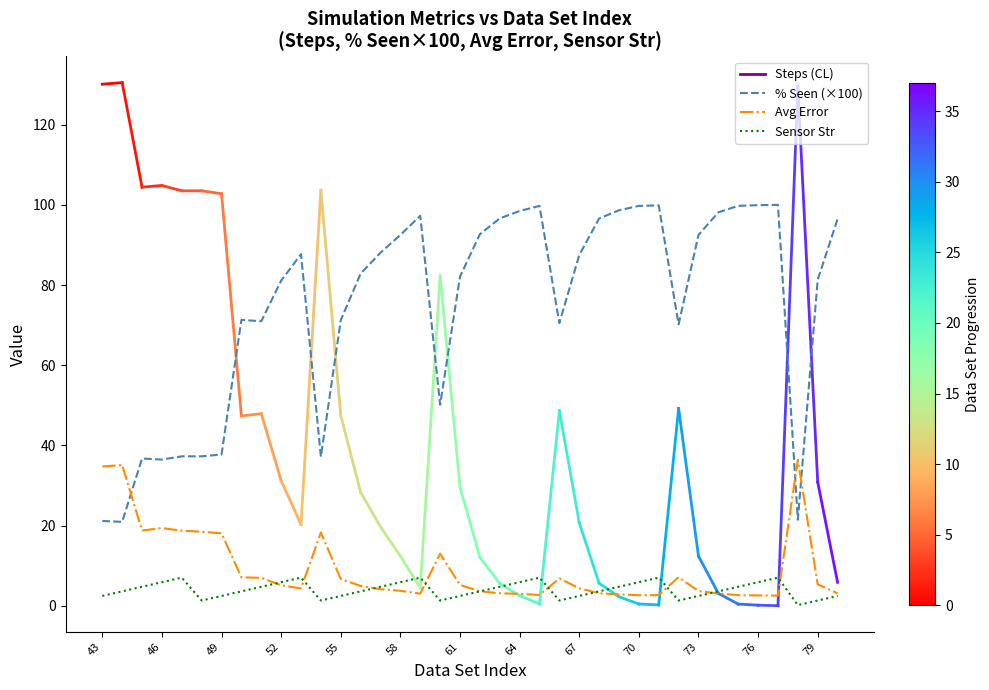

True or false: Avg Error and Sensor Str cross at least once.

True